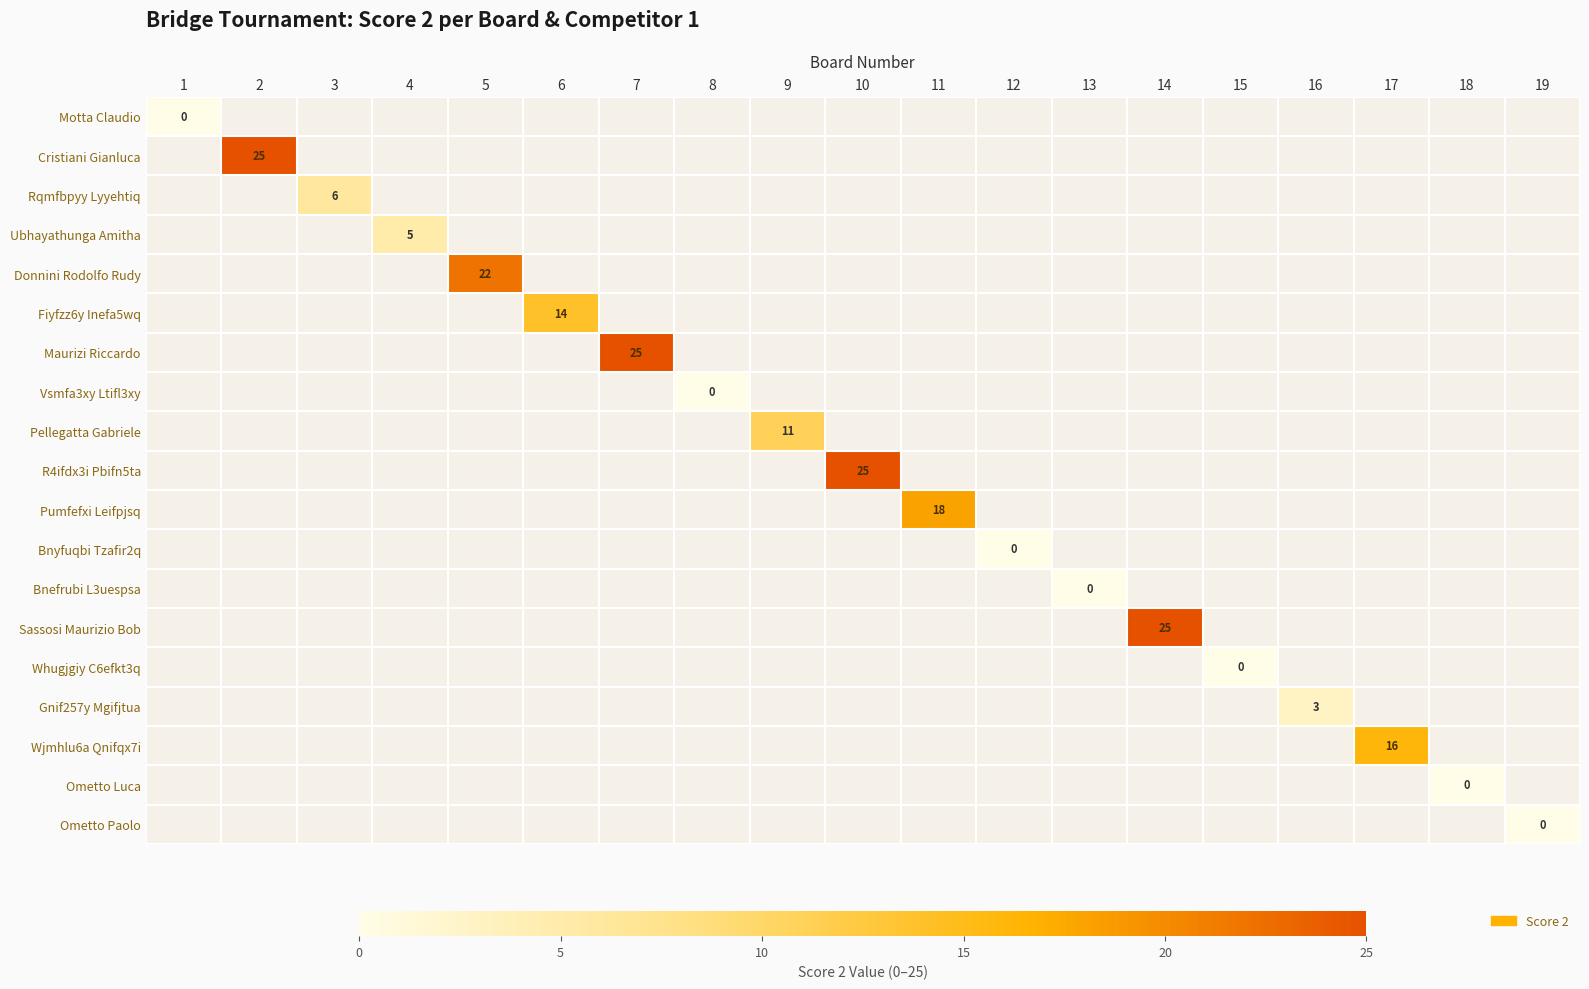

The Pellegatta Gabriele series shows 16 at 9. True or false?

False